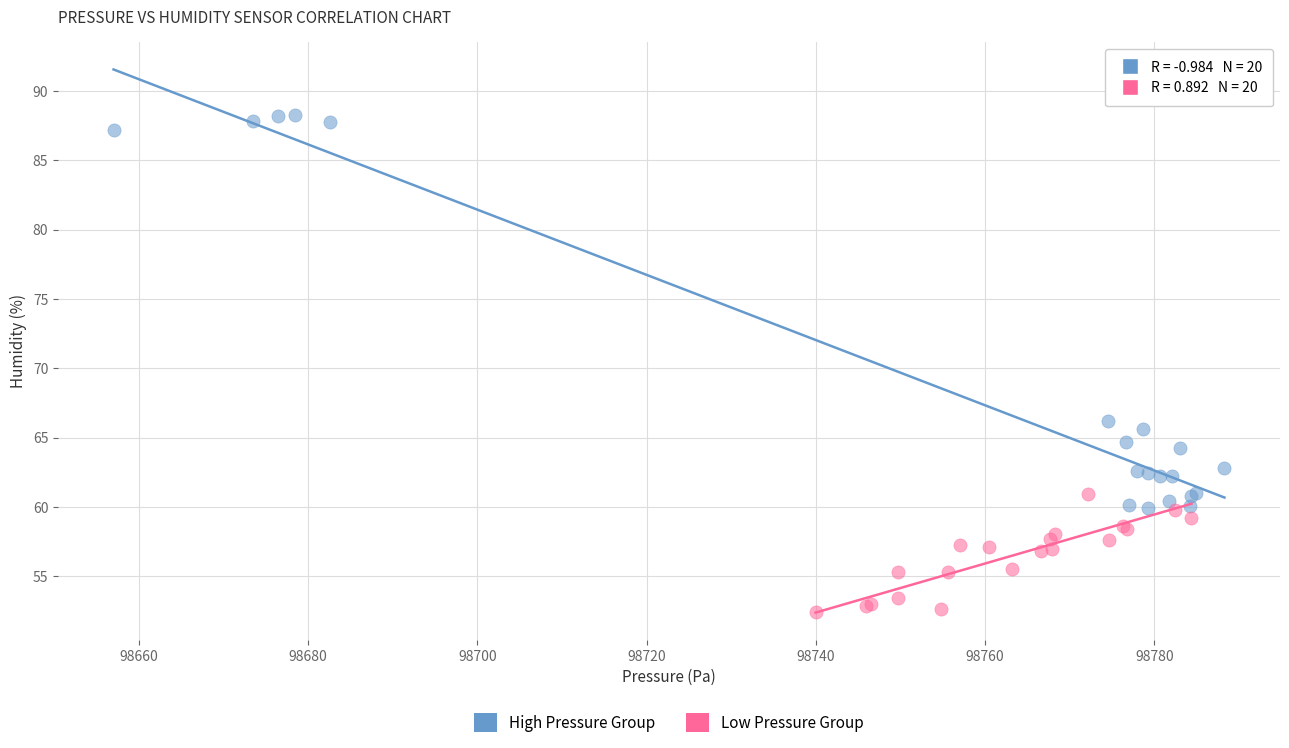

Which series contains the lowest Y value?

Low Pressure Group